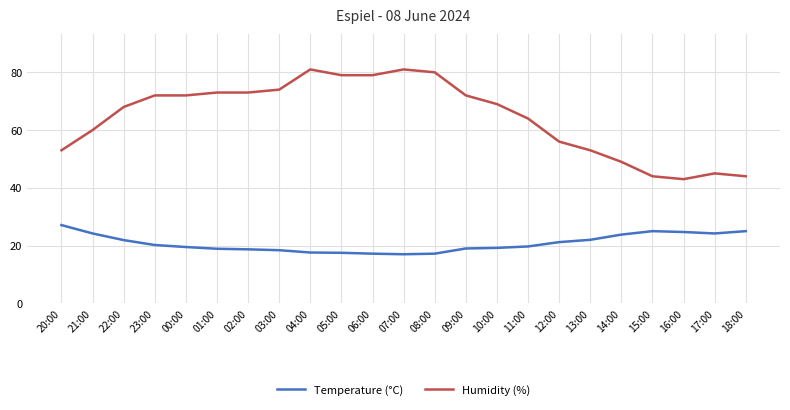

What is the maximum value for Temperature (°C)?

27.1